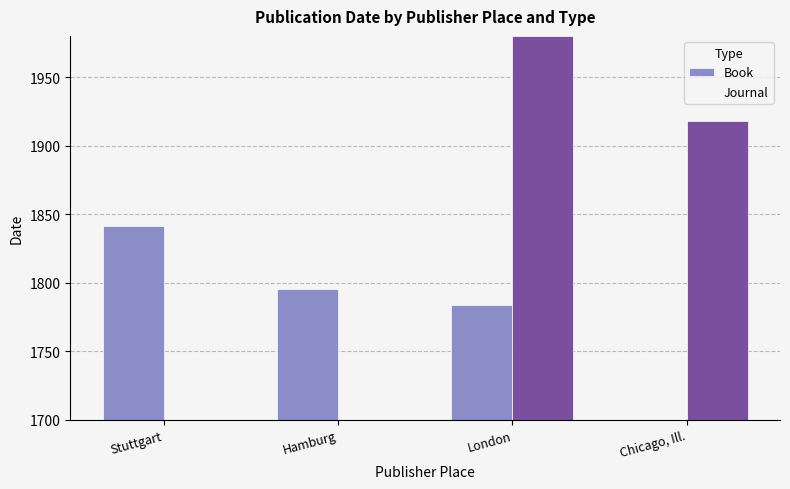

Reading right to left, what are all the values shown in this chart?

Book: Chicago, Ill.=0.0	London=1783.5	Hamburg=1795.5	Stuttgart=1841.0
Journal: Chicago, Ill.=1918.0	London=1980.0	Hamburg=0.0	Stuttgart=0.0